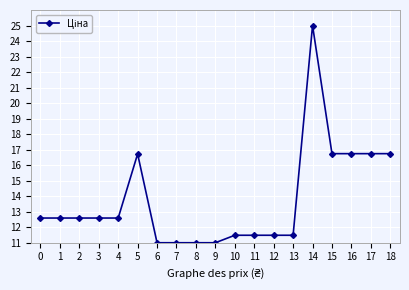

Reading left to right, extract all data points from this chart.

12.6	12.6	12.6	12.6	12.6	16.7	11.0	11.0	11.0	11.0	11.5	11.5	11.5	11.5	25.0	16.7	16.7	16.7	16.7